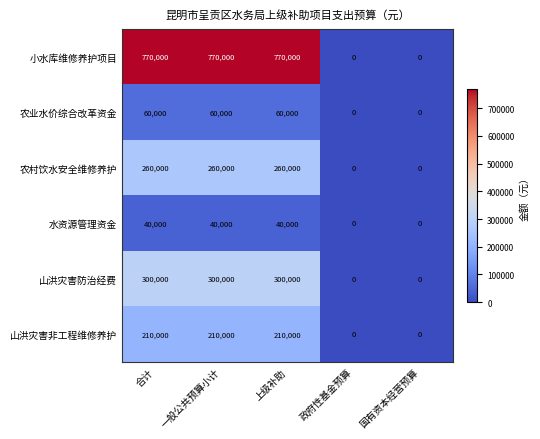

How many categories are shown in the chart?

5